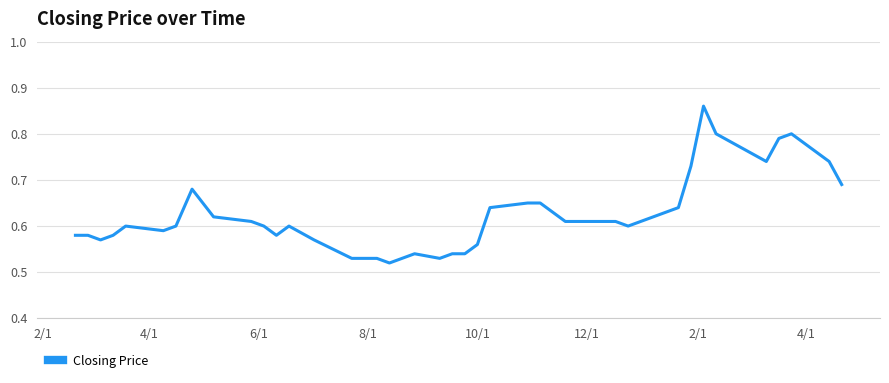

What is the difference between the maximum and minimum values?

0.3